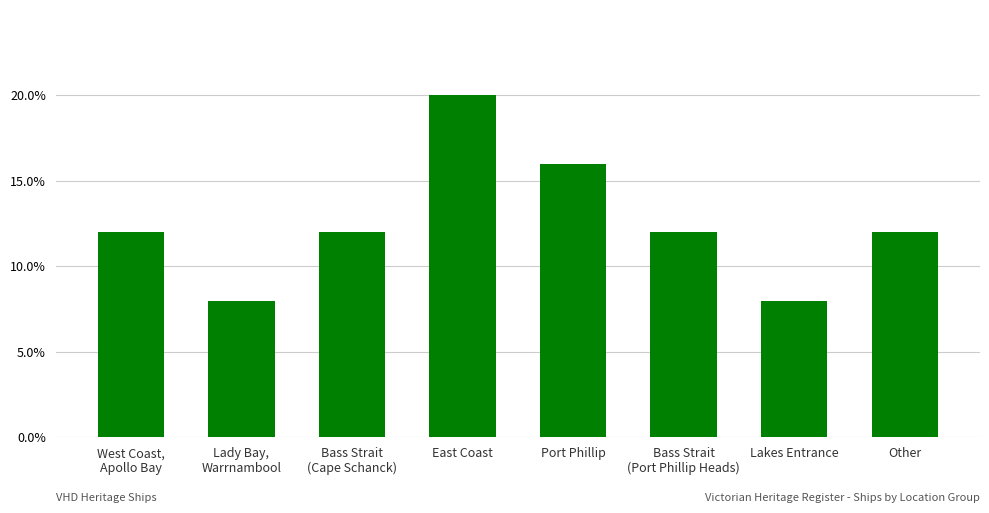

What is the maximum value shown in the chart?

0.2